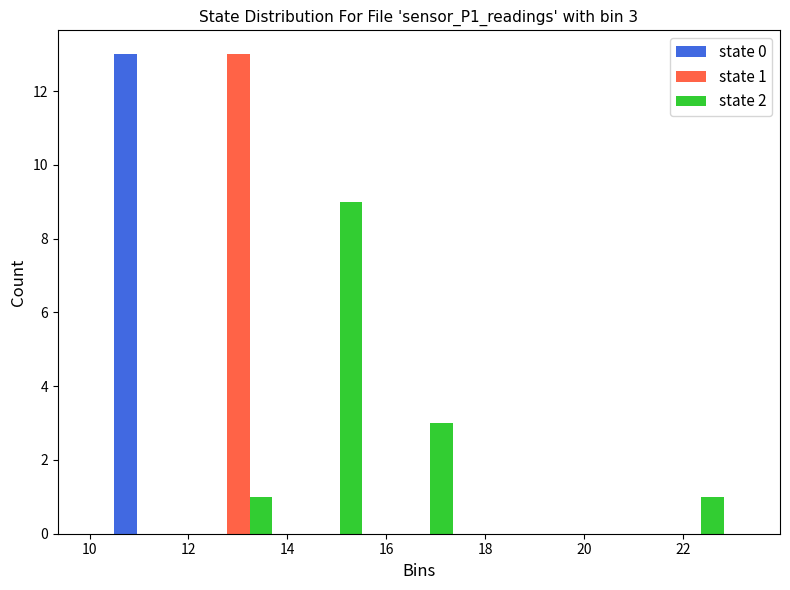

In the state 2 series, which range on the x-axis has the tallest bar?

14.0 to 15.8